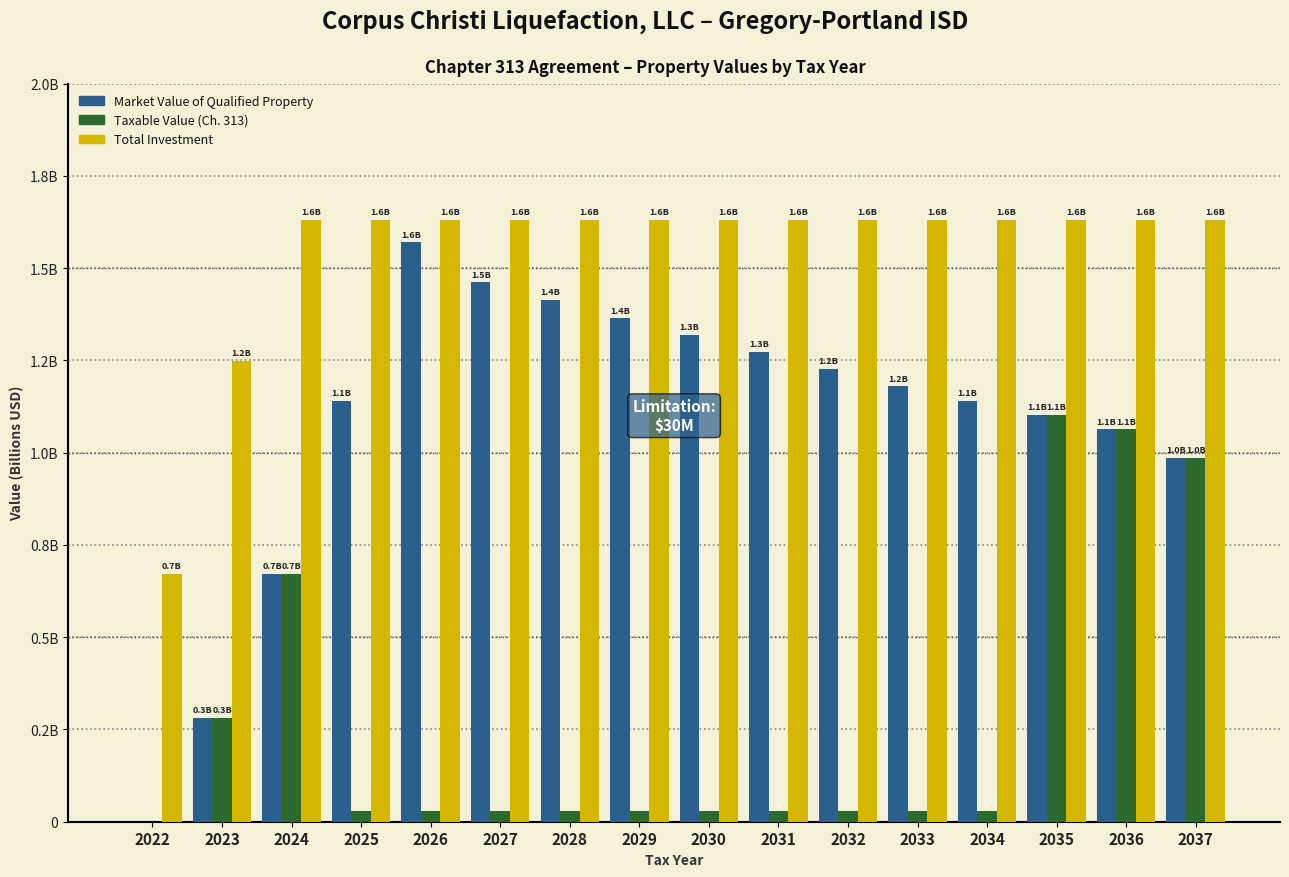

What are all the series names shown in the legend?

Market Value of Qualified Property, Taxable Value (Ch. 313), Total Investment